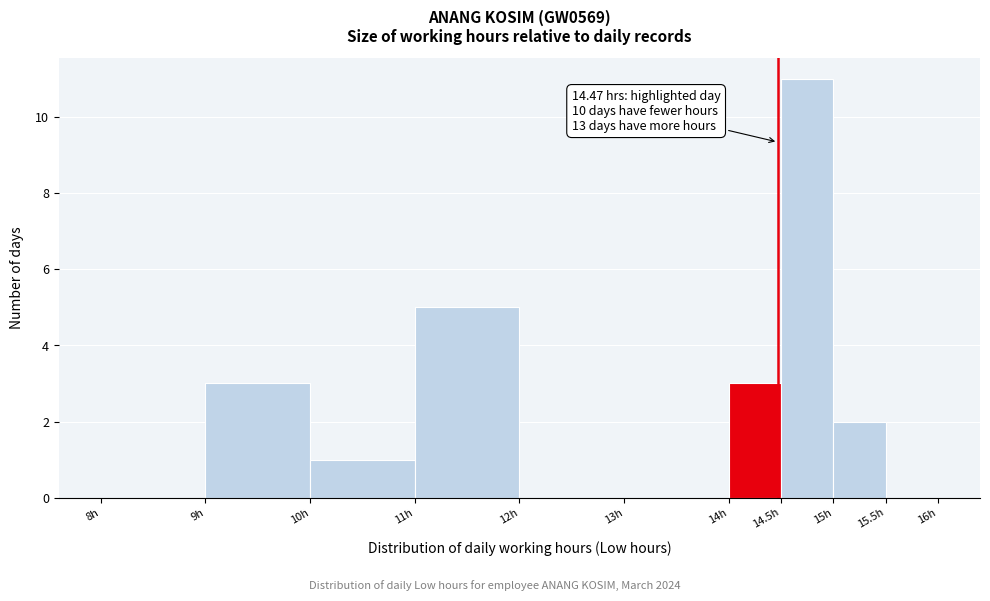

Which range on the x-axis has the tallest bar?

14.5 to 15.0